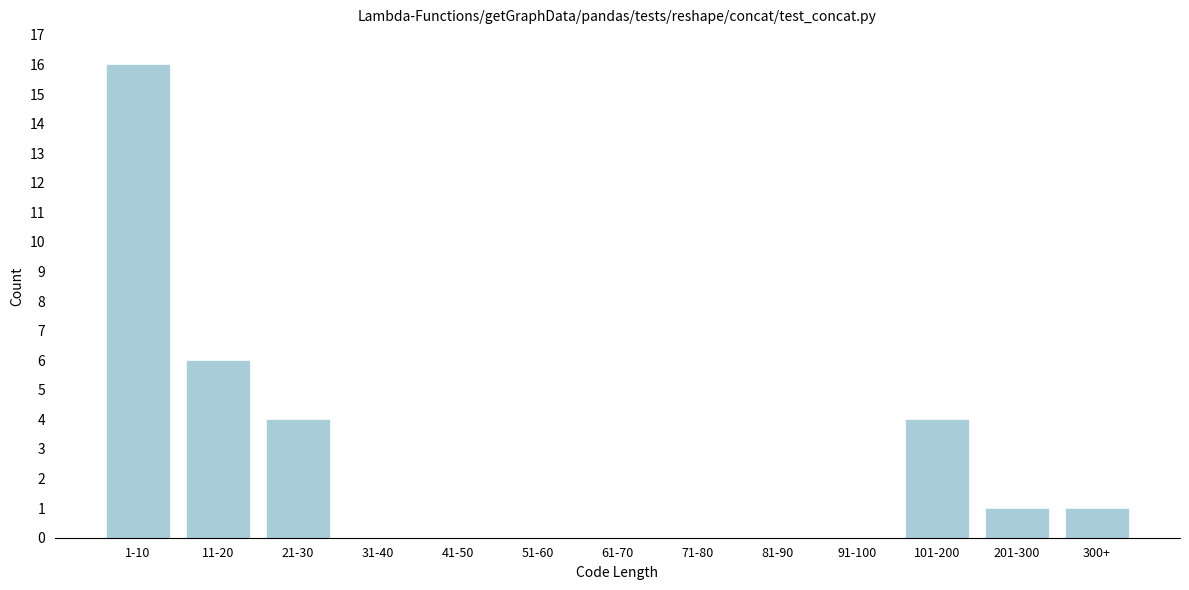

Reading left to right, list all the values displayed in this chart.

1-10=16	11-20=6	21-30=4	31-40=0	41-50=0	51-60=0	61-70=0	71-80=0	81-90=0	91-100=0	101-200=4	201-300=1	300+=1